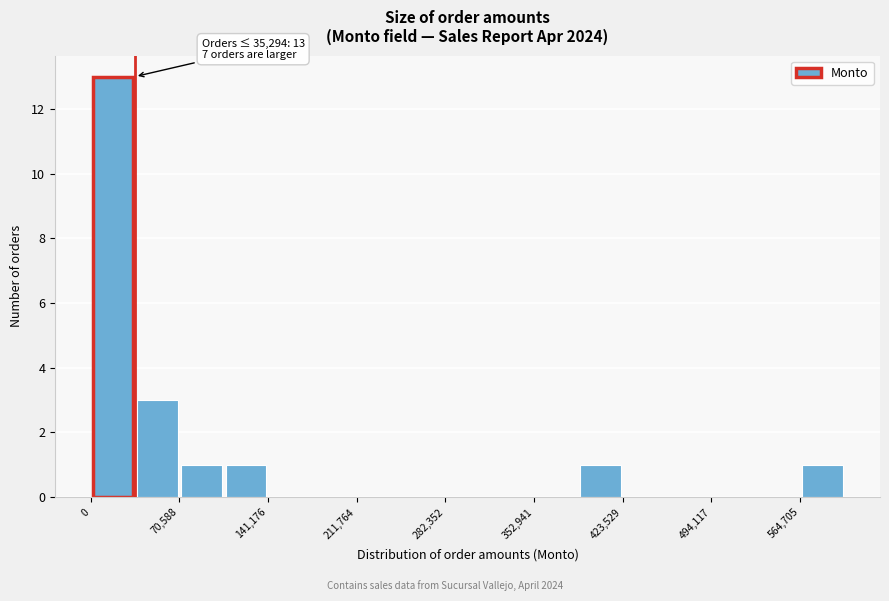

Around what value on the x-axis is the tallest bar? Give the approximate position of its centre, as read against the axis.

20000